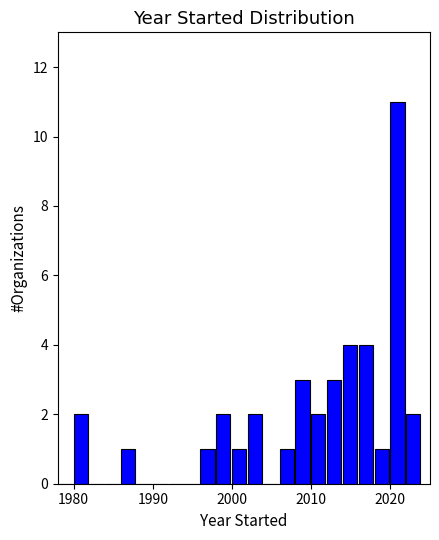

Around what value on the x-axis is the tallest bar? Give the approximate position of its centre, as read against the axis.

2021